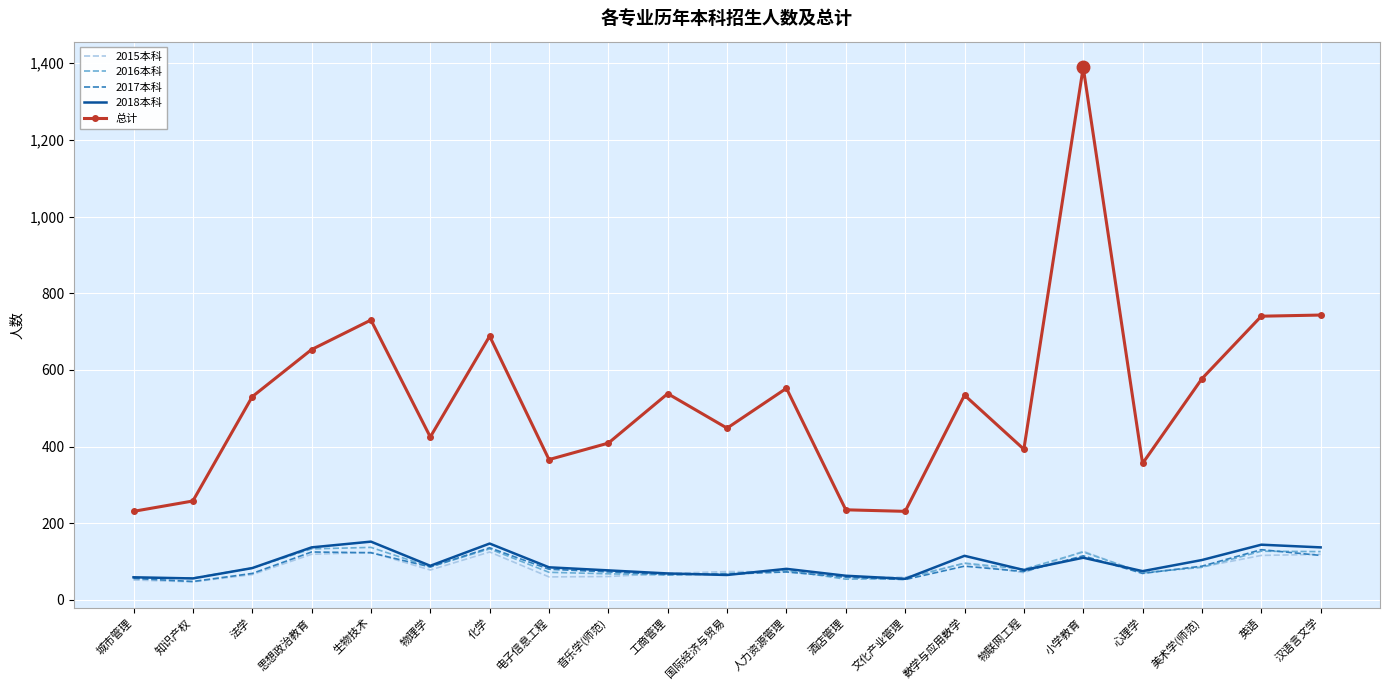

The 2017本科 series shows 123 at 生物技术. True or false?

True